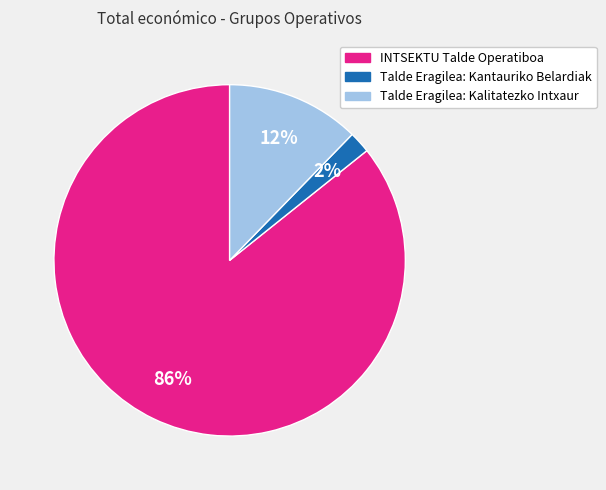

Which slice is the smallest?

Talde Eragilea: Kantauriko Belardiak